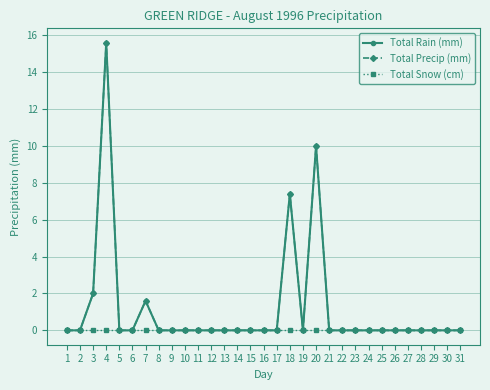

Is this an area chart (filled region under the line)?

No